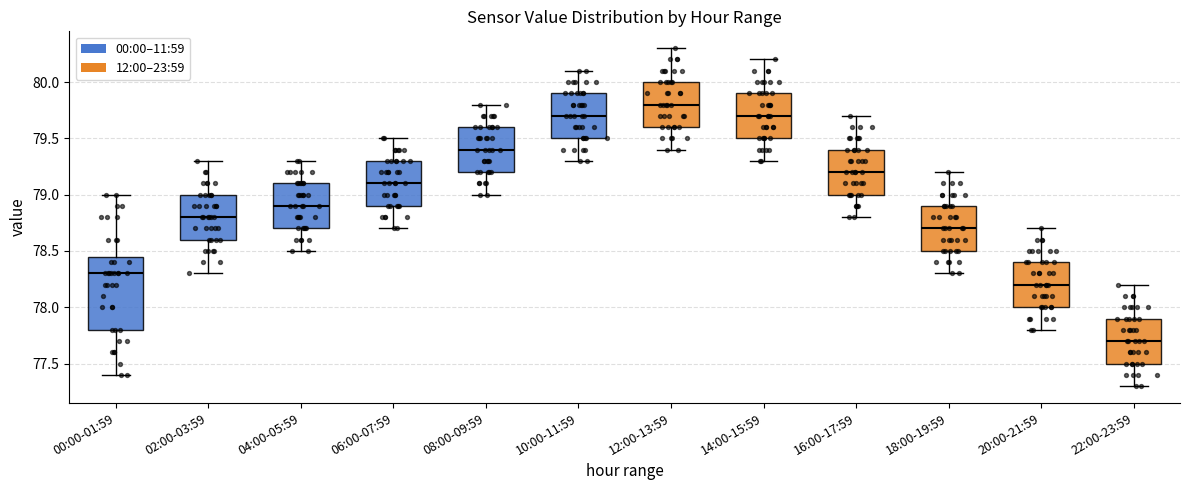

Reading left to right, read every box against the y-axis: the position of its median line, the range the box covers, and the ends of its whiskers. The values are not printed on the chart, so give them approximately, as read against the axis.

00:00-01:59: median 78.30, box 77.80 to 78.45, whiskers 77.40 to 79.00
02:00-03:59: median 78.80, box 78.60 to 79.00, whiskers 78.30 to 79.30
04:00-05:59: median 78.90, box 78.70 to 79.10, whiskers 78.50 to 79.30
06:00-07:59: median 79.10, box 78.90 to 79.30, whiskers 78.70 to 79.50
08:00-09:59: median 79.40, box 79.20 to 79.60, whiskers 79.00 to 79.80
10:00-11:59: median 79.70, box 79.50 to 79.90, whiskers 79.30 to 80.10
12:00-13:59: median 79.80, box 79.60 to 80.00, whiskers 79.40 to 80.30
14:00-15:59: median 79.70, box 79.50 to 79.90, whiskers 79.30 to 80.20
16:00-17:59: median 79.20, box 79.00 to 79.40, whiskers 78.80 to 79.70
18:00-19:59: median 78.70, box 78.50 to 78.90, whiskers 78.30 to 79.20
20:00-21:59: median 78.20, box 78.00 to 78.40, whiskers 77.80 to 78.70
22:00-23:59: median 77.70, box 77.50 to 77.90, whiskers 77.30 to 78.20